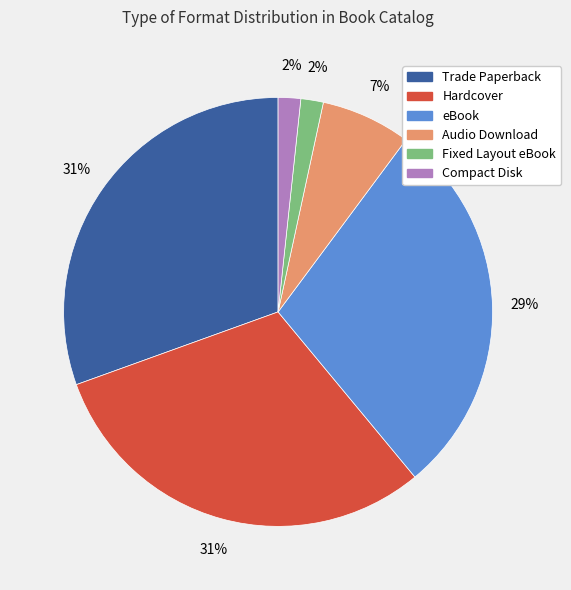

Do Fixed Layout eBook and Audio Download together represent more than half of the pie?

No